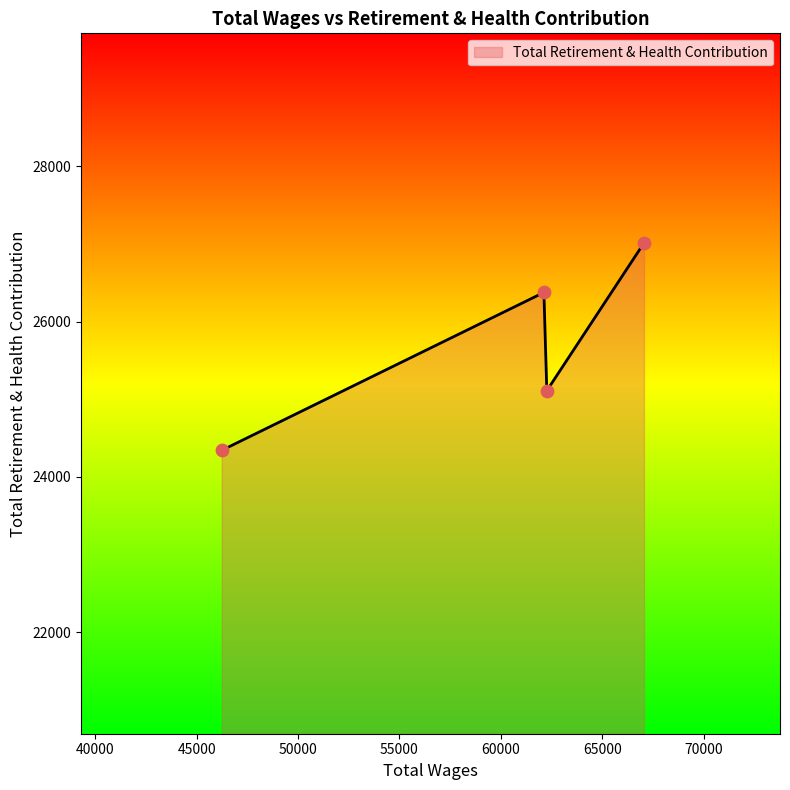

What is the difference between the maximum and minimum values?

2671